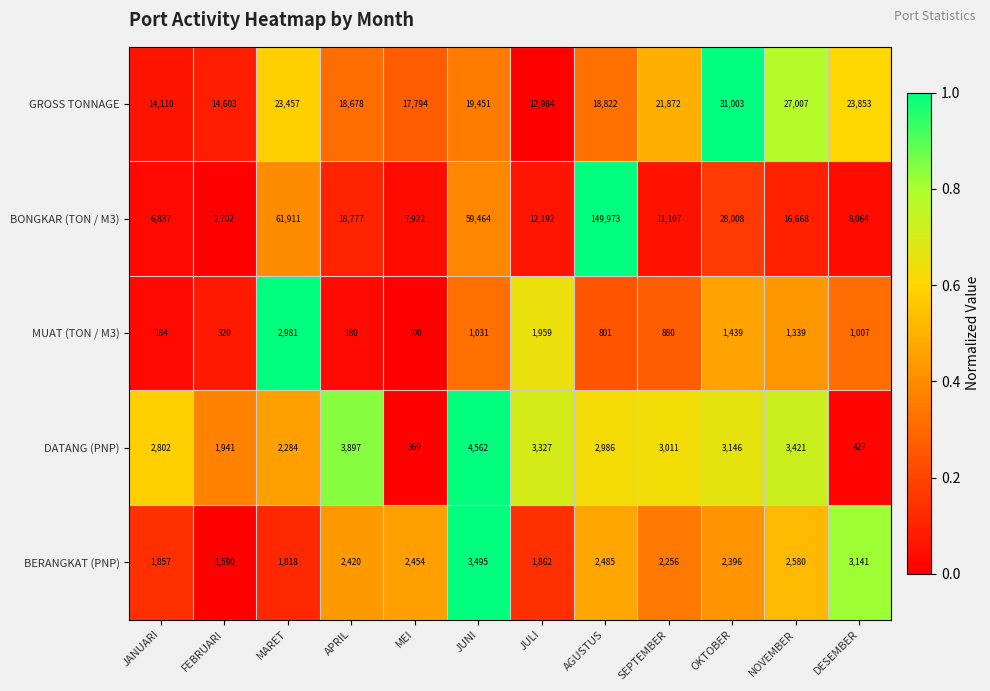

What is the total value across all series at NOVEMBER?

51015